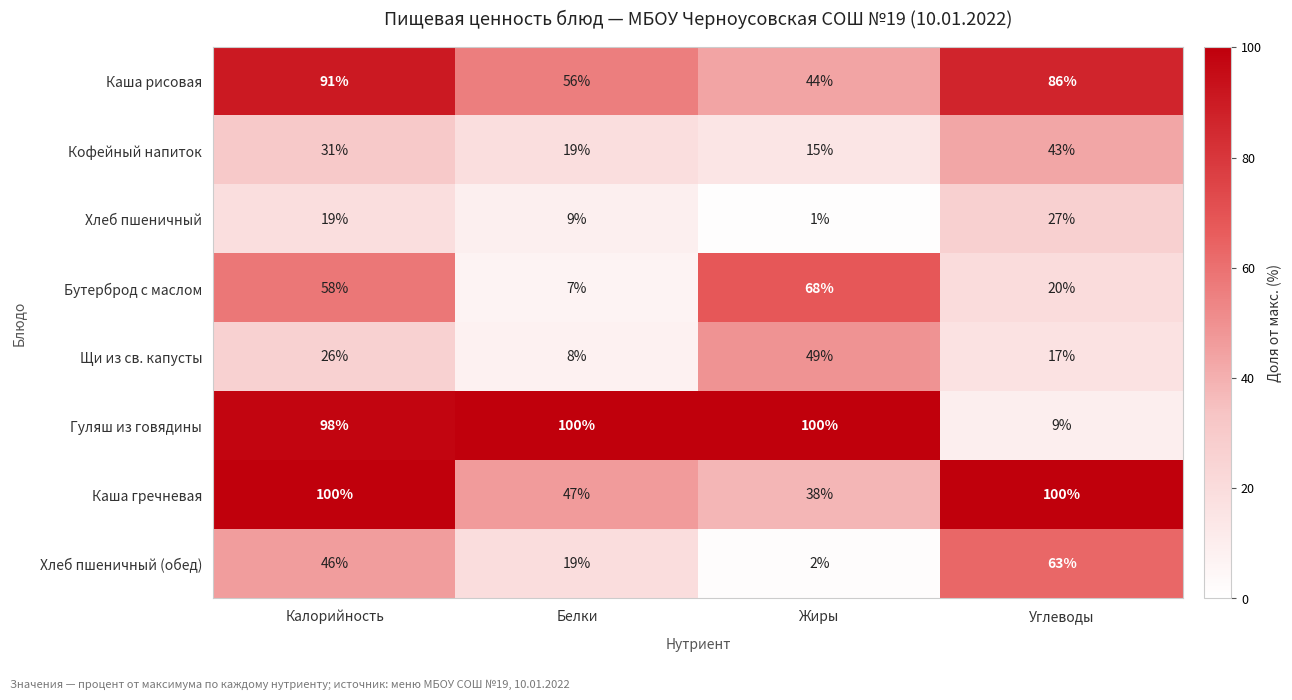

What is the minimum value shown in the chart?

1